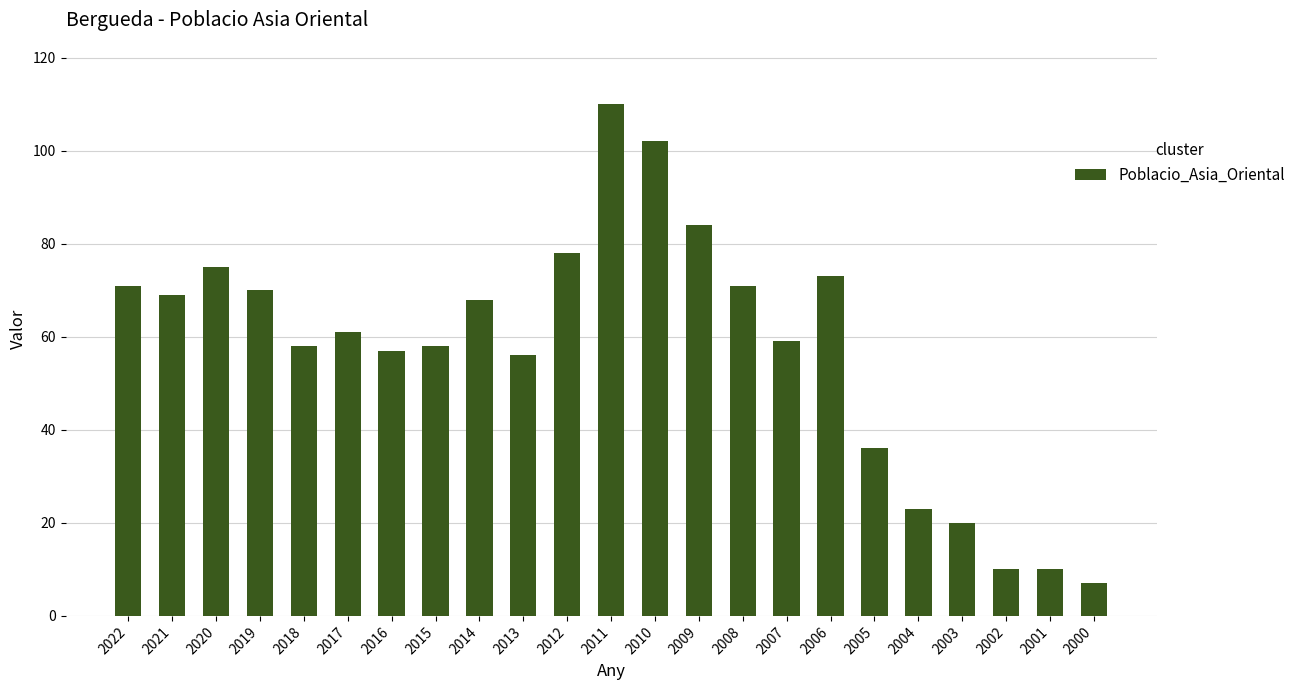

Reading left to right, transcribe all the data shown in this chart.

2022=71	2021=69	2020=75	2019=70	2018=58	2017=61	2016=57	2015=58	2014=68	2013=56	2012=78	2011=110	2010=102	2009=84	2008=71	2007=59	2006=73	2005=36	2004=23	2003=20	2002=10	2001=10	2000=7